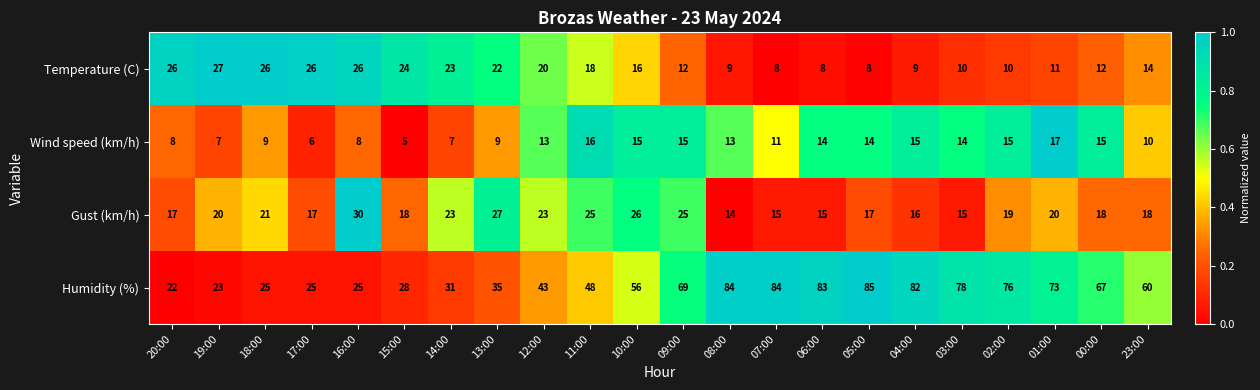

Between 19:00 and 05:00, which series saw the biggest shift?

Humidity (%)